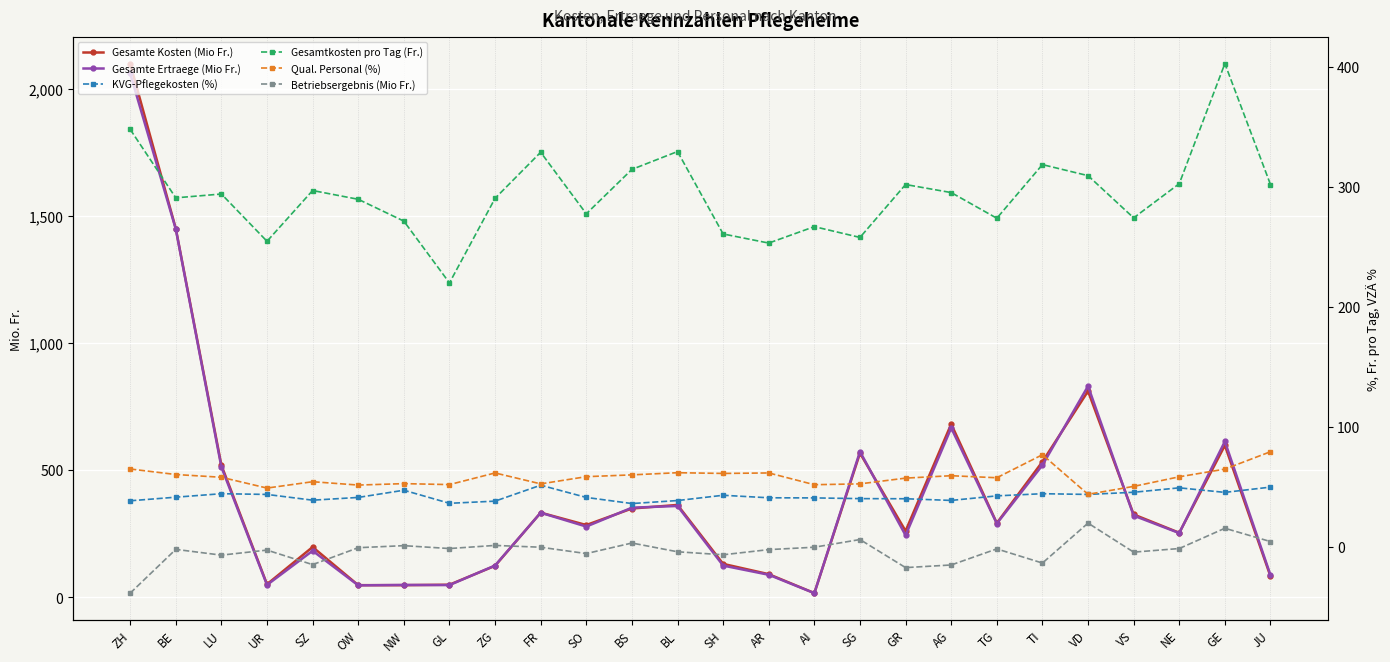

True or false: Gesamtkosten pro Tag (Fr.) and KVG-Pflegekosten (%) cross at least once.

False